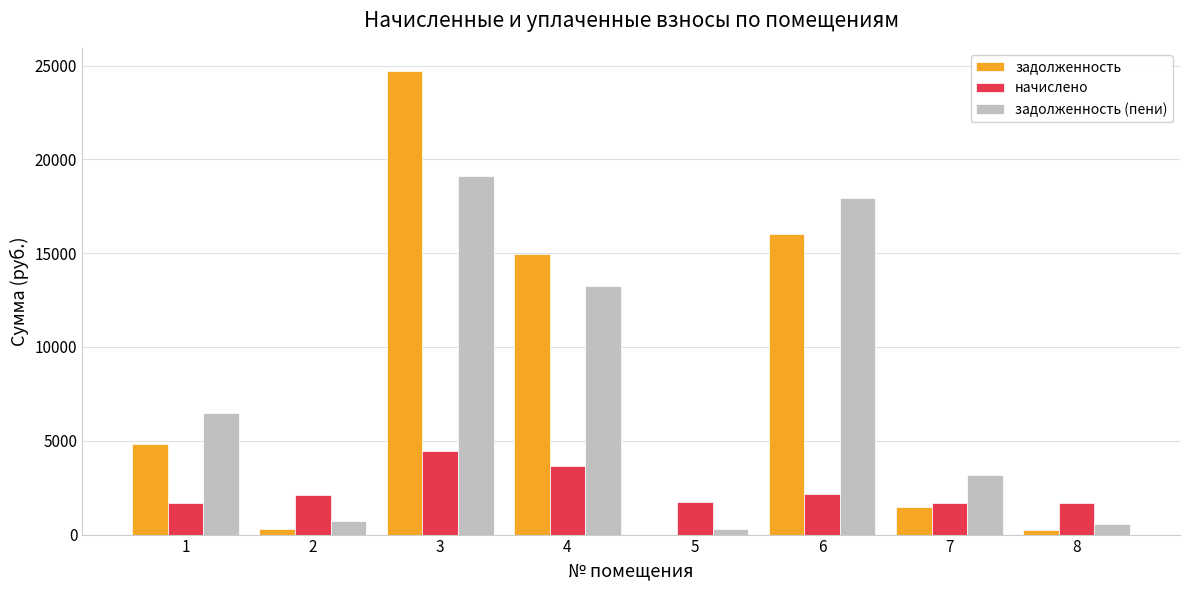

How many groups of bars are there?

8